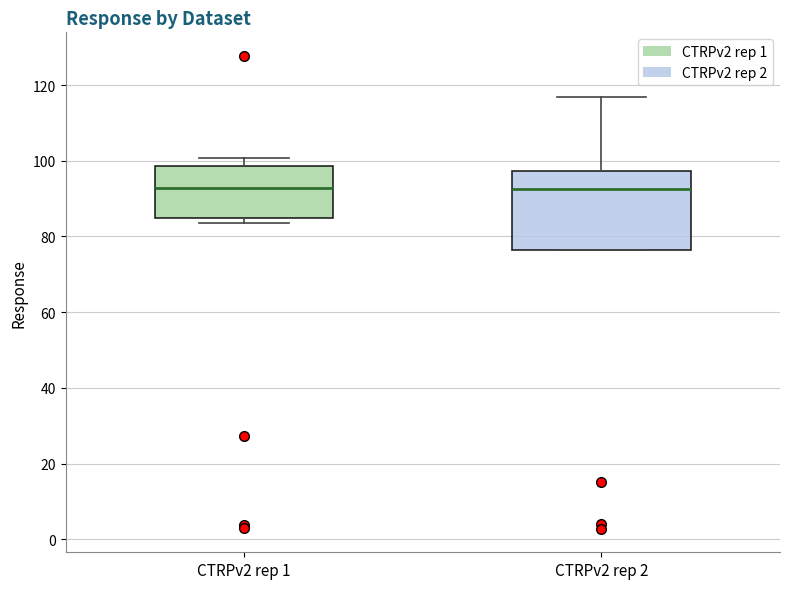

Reading left to right, transcribe this box plot: for each box, give where its median line is, the range the box spans, and where its two whiskers end, as read against the y-axis. The values are not printed on the chart, so give them approximately, as read against the axis.

CTRPv2 rep 1: median 92, box 84 to 98, whiskers 84 (just below the box's lower edge) to 100
CTRPv2 rep 2: median 92, box 76 to 98, whiskers 76 to 116